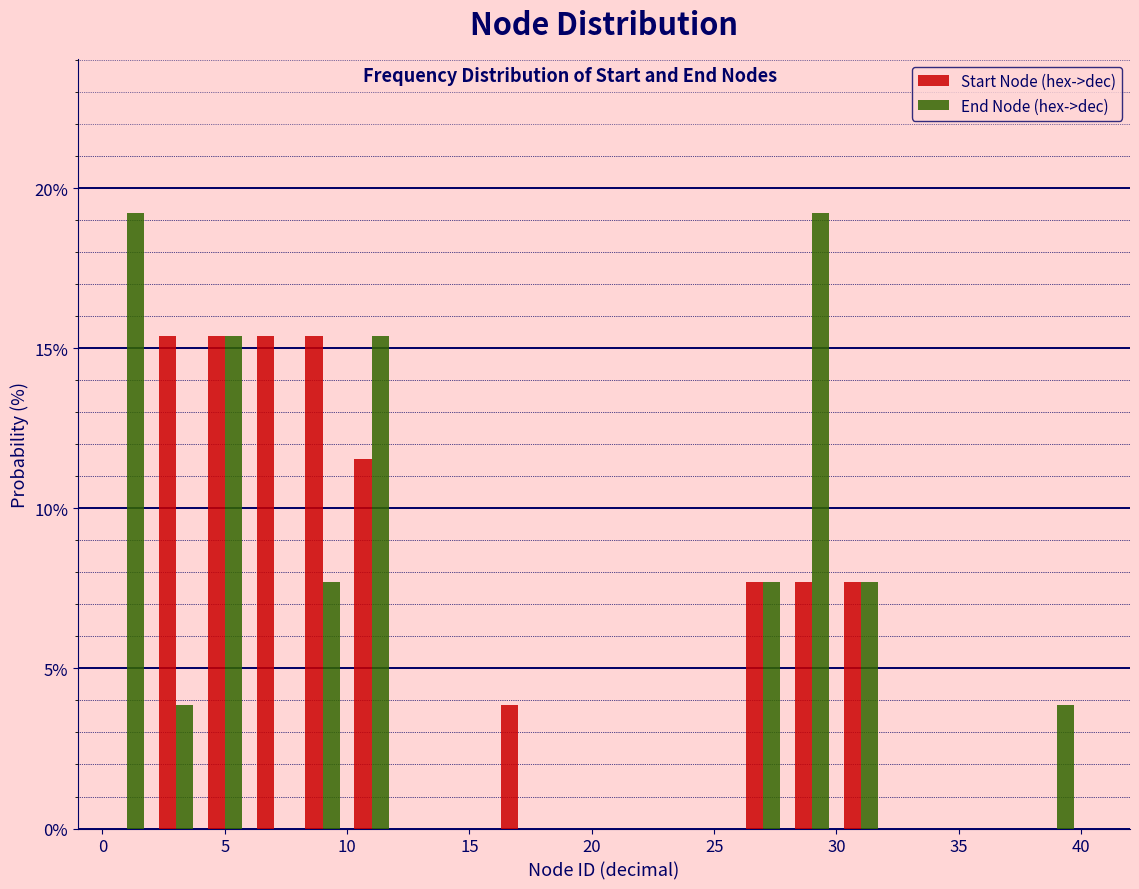

Reading left to right, transcribe this chart: for each range on the x-axis, give the height of each series' bar. The values are not printed on the chart, so give them approximately, as read against the axis.

0 to 2: Start Node (hex->dec)=0	End Node (hex->dec)=19.0
2 to 4: Start Node (hex->dec)=15.5	End Node (hex->dec)=4.0
4 to 6: Start Node (hex->dec)=15.5	End Node (hex->dec)=15.5
6 to 8: Start Node (hex->dec)=15.5	End Node (hex->dec)=0
8 to 10: Start Node (hex->dec)=15.5	End Node (hex->dec)=7.5
10 to 12: Start Node (hex->dec)=11.5	End Node (hex->dec)=15.5
12 to 14: Start Node (hex->dec)=0	End Node (hex->dec)=0
14 to 16: Start Node (hex->dec)=0	End Node (hex->dec)=0
16 to 18: Start Node (hex->dec)=4.0	End Node (hex->dec)=0
18 to 20: Start Node (hex->dec)=0	End Node (hex->dec)=0
20 to 22: Start Node (hex->dec)=0	End Node (hex->dec)=0
22 to 24: Start Node (hex->dec)=0	End Node (hex->dec)=0
24 to 26: Start Node (hex->dec)=0	End Node (hex->dec)=0
26 to 28: Start Node (hex->dec)=7.5	End Node (hex->dec)=7.5
28 to 30: Start Node (hex->dec)=7.5	End Node (hex->dec)=19.0
30 to 32: Start Node (hex->dec)=7.5	End Node (hex->dec)=7.5
32 to 34: Start Node (hex->dec)=0	End Node (hex->dec)=0
34 to 36: Start Node (hex->dec)=0	End Node (hex->dec)=0
36 to 38: Start Node (hex->dec)=0	End Node (hex->dec)=0
38 to 40: Start Node (hex->dec)=0	End Node (hex->dec)=4.0